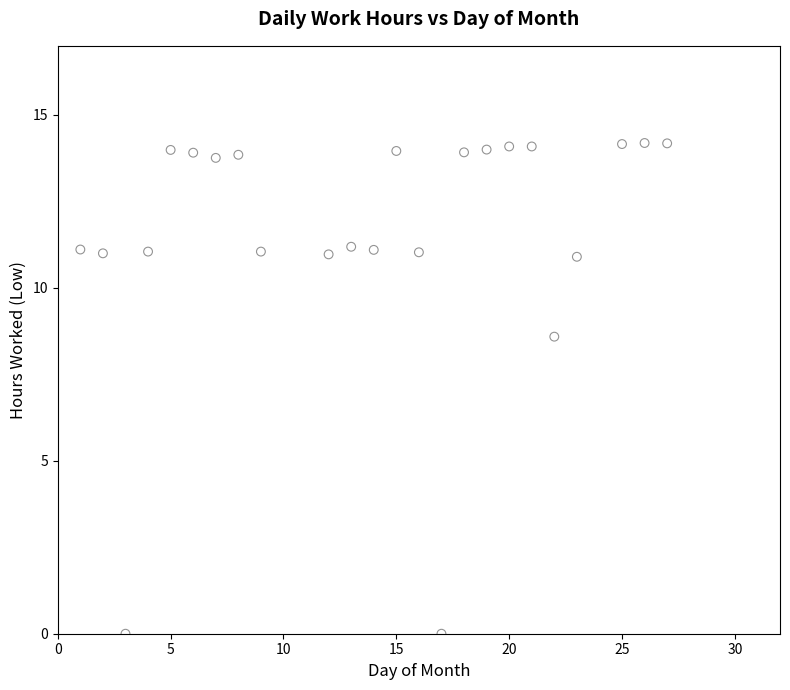

What Y value in the scatter plot is closest to 7?

8.6